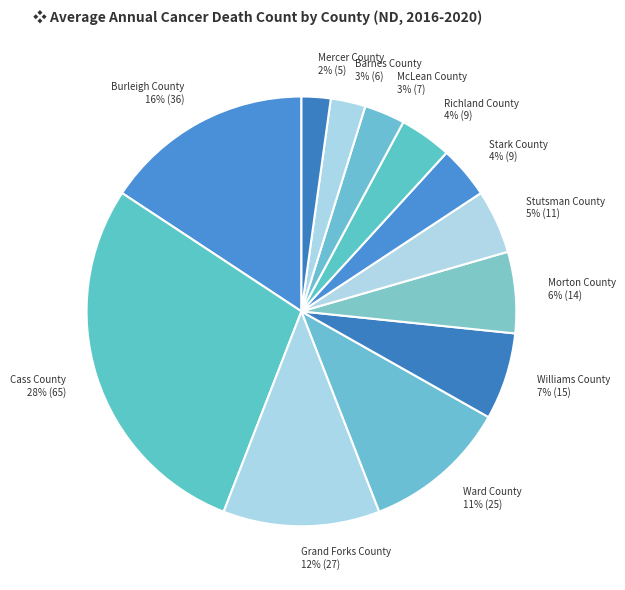

Which has a higher value, Williams County or Grand Forks County?

Grand Forks County